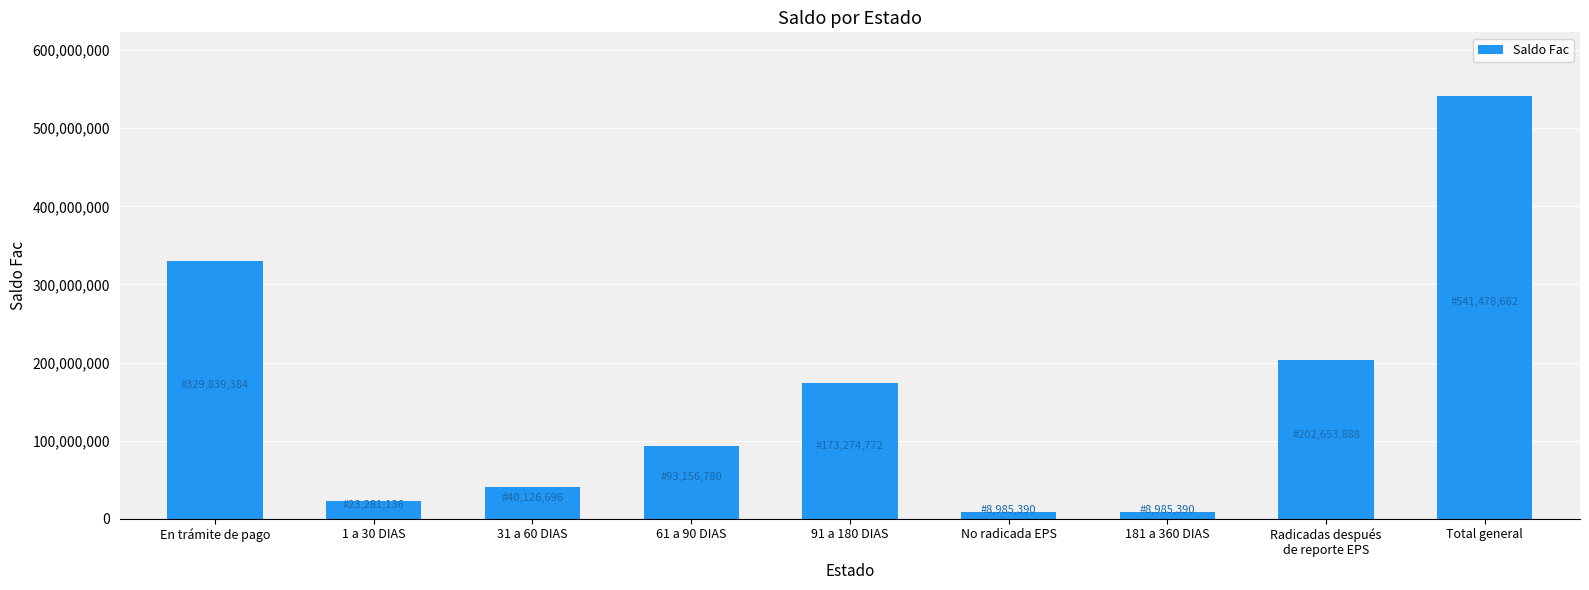

The value at 91 a 180 DIAS is 173274772. True or false?

True